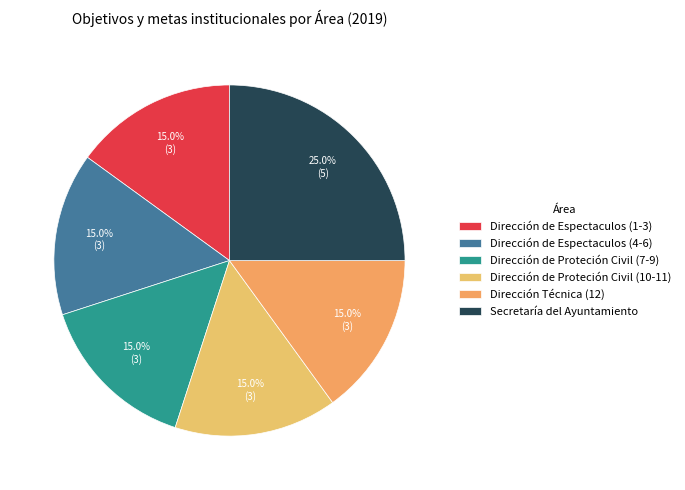

To the nearest percent, what is the average slice percentage?

17%